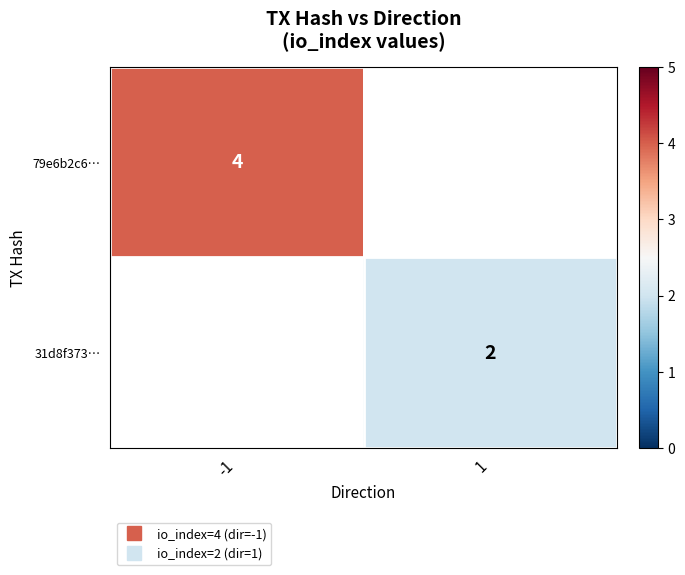

How many series are shown in this chart?

2